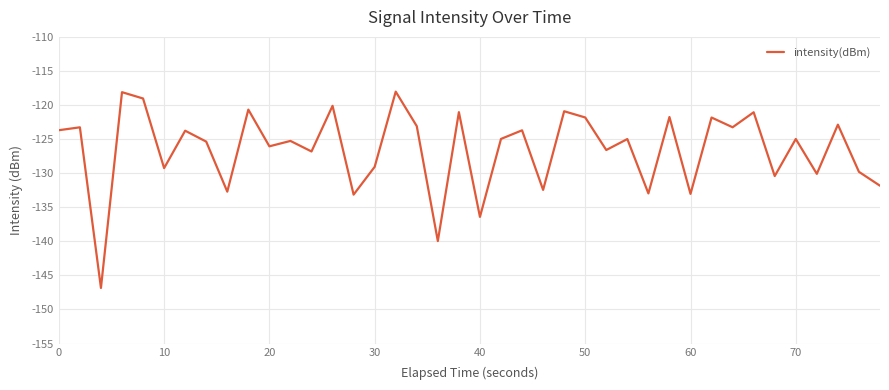

What is the difference between the maximum and minimum values?

28.8